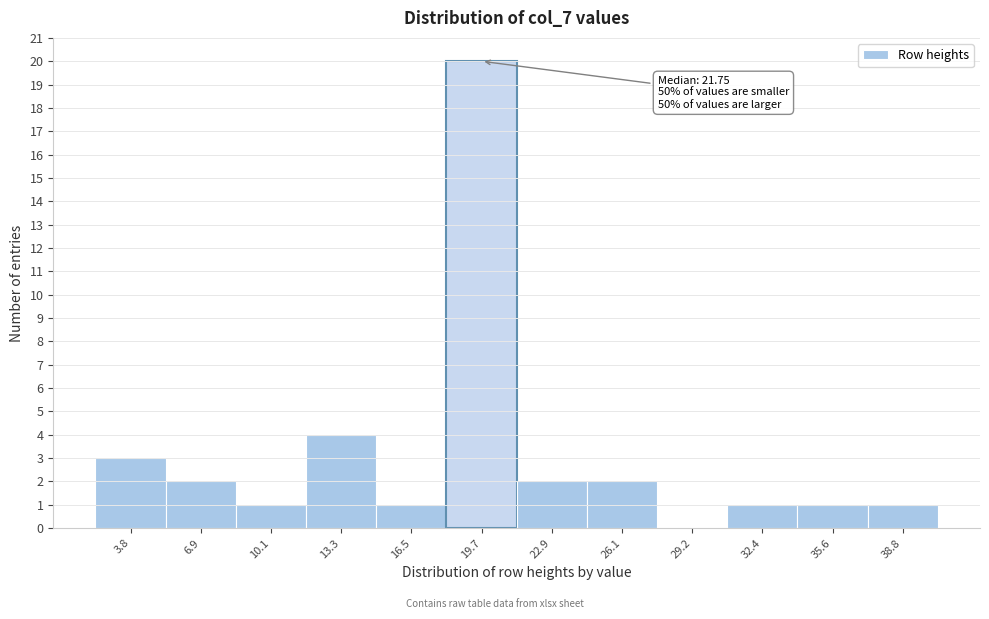

Reading left to right, list all the values displayed in this chart.

3.8=3	6.9=2	10.1=1	13.3=4	16.5=1	19.7=20	22.9=2	26.1=2	29.2=0	32.4=1	35.6=1	38.8=1